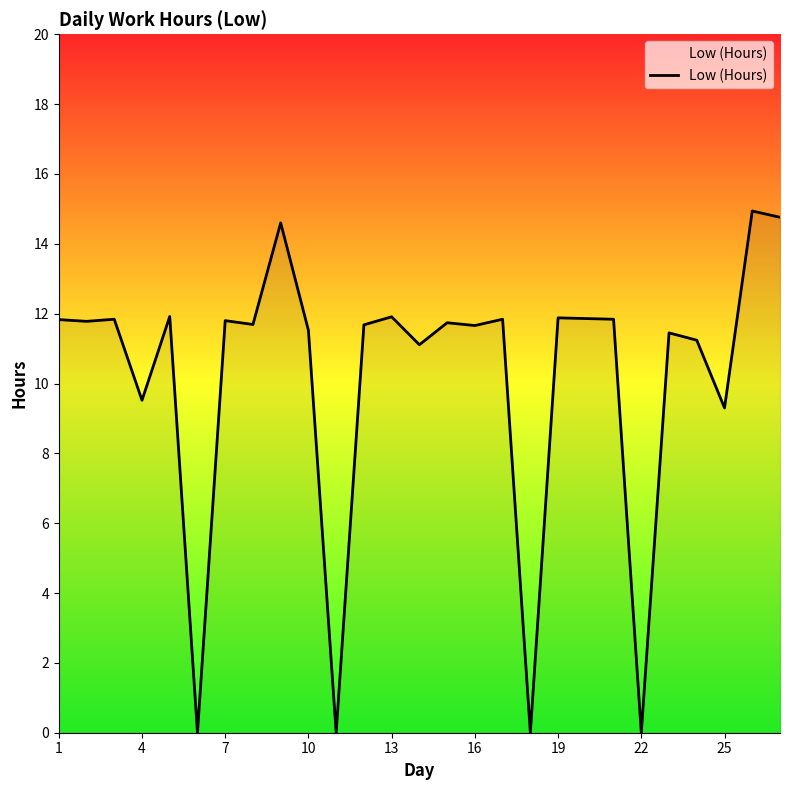

Count the number of data series in this chart.

1